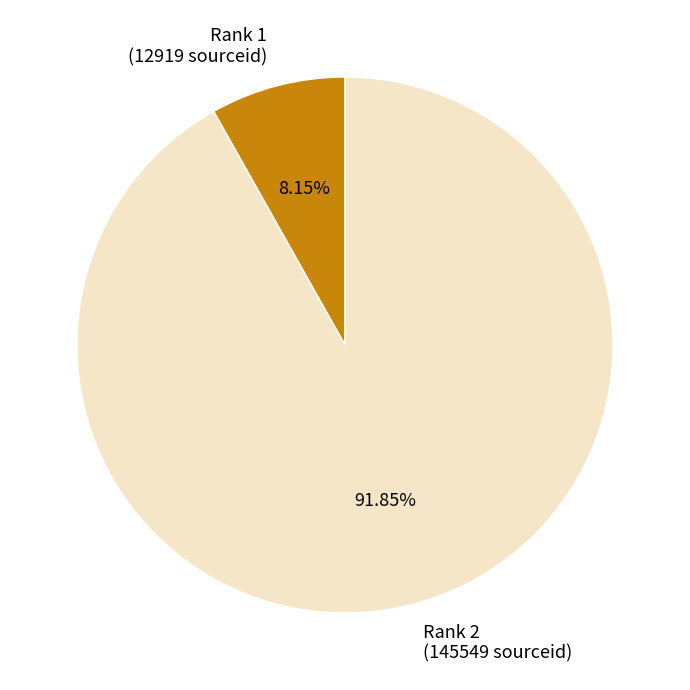

Which has a higher value, Rank 2 or Rank 1?

Rank 2